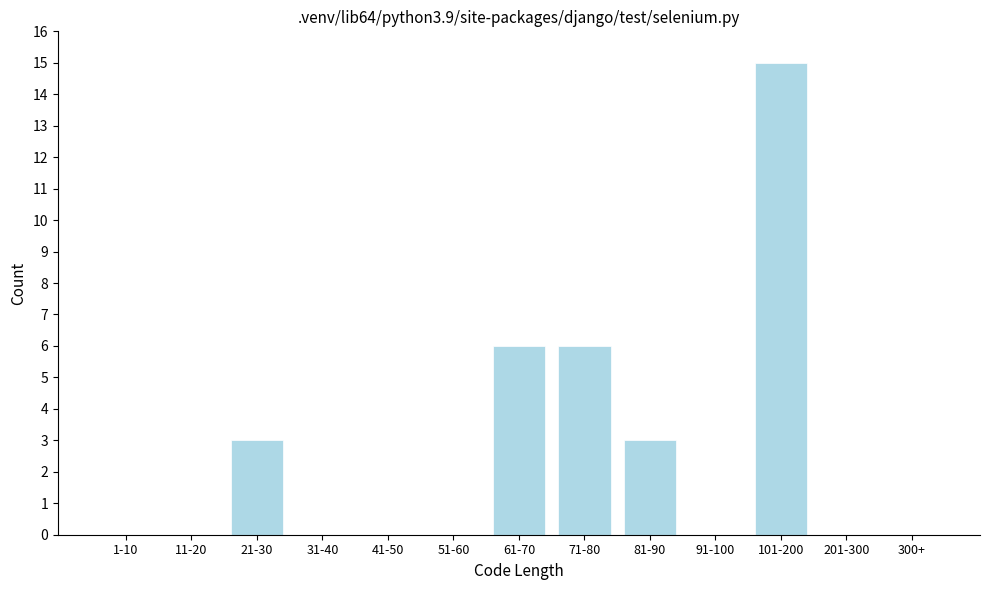

Reading left to right, list all the values displayed in this chart.

1-10=0	11-20=0	21-30=3	31-40=0	41-50=0	51-60=0	61-70=6	71-80=6	81-90=3	91-100=0	101-200=15	201-300=0	300+=0